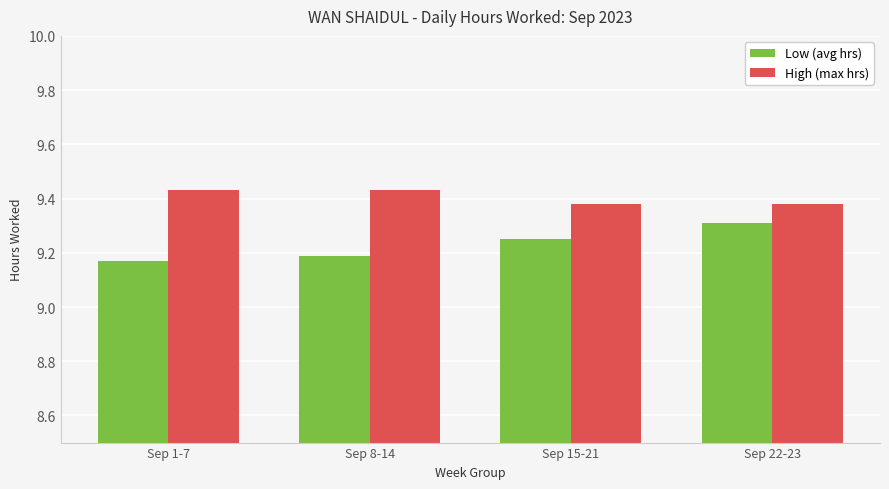

Count the Low (avg hrs) values in the range 9 to 10.

4